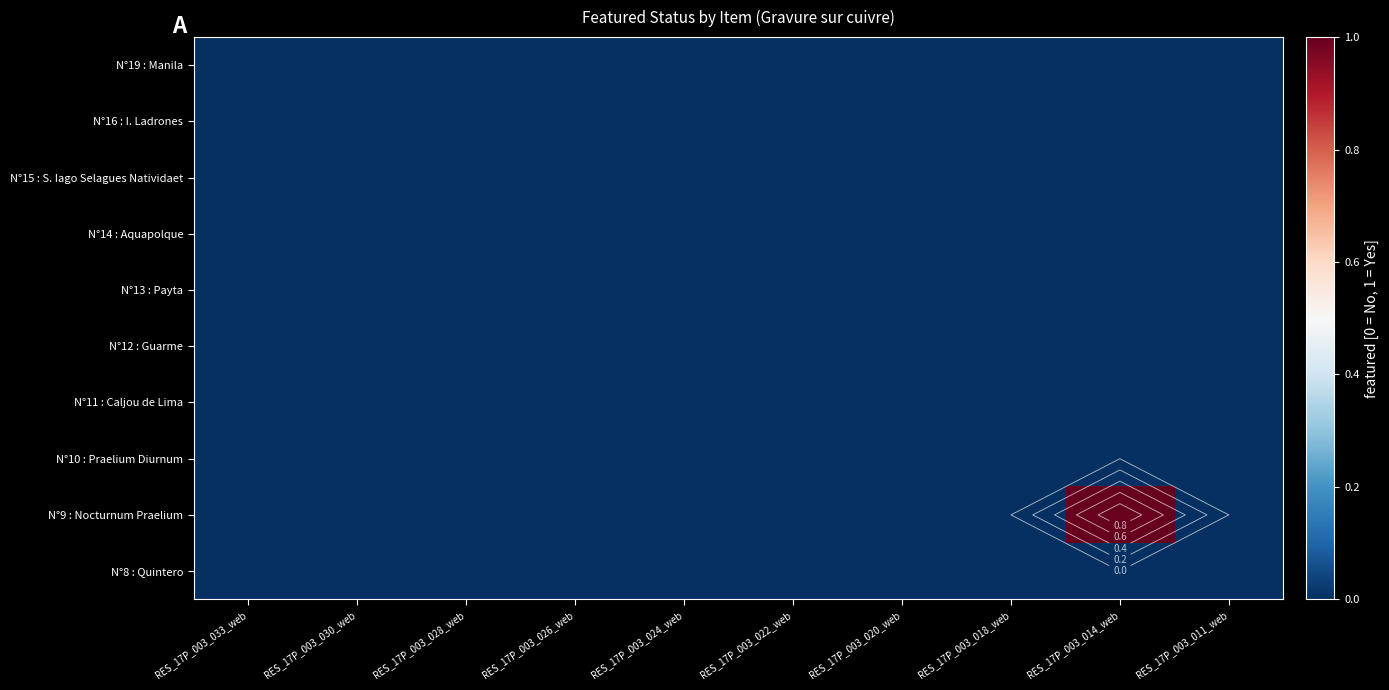

The value of N°13 : Payta at RES_17P_003_022_web is 0. True or false?

True